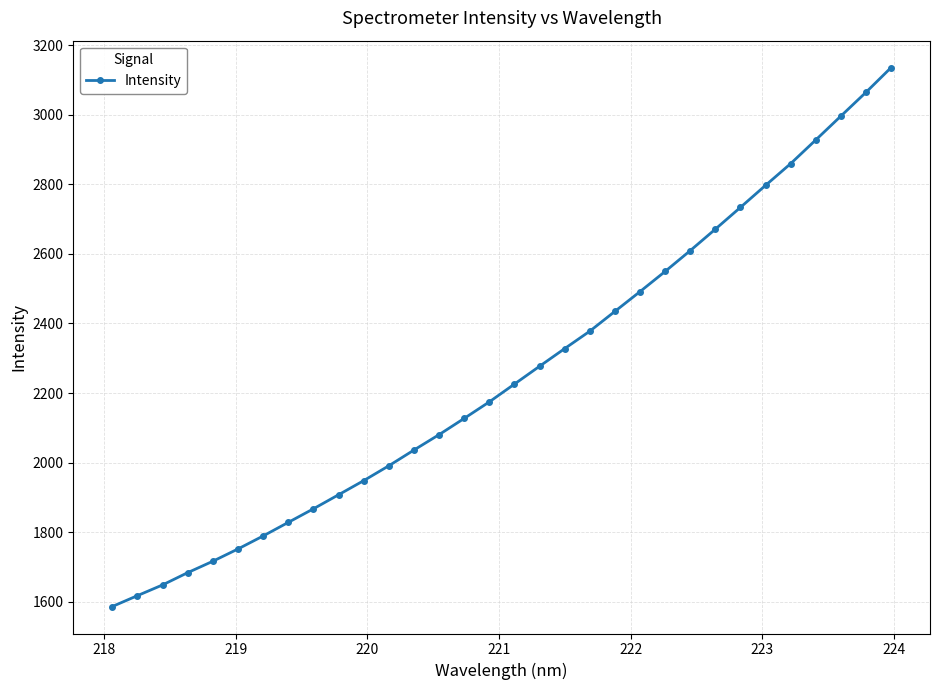

What is the value of the 14th point from the left?

2080.4